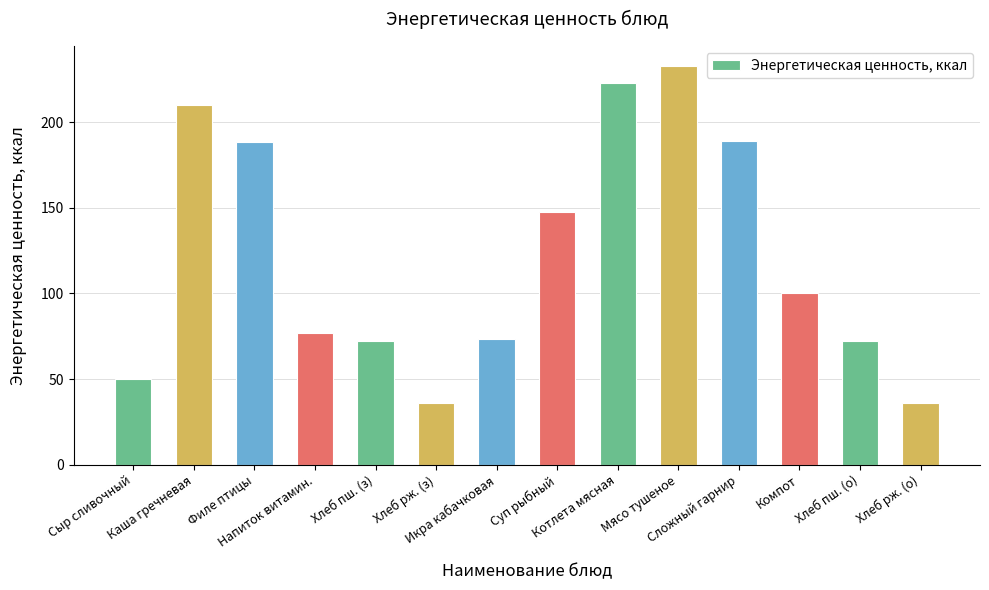

Are the bars grouped side by side (vs. stacked)?

No